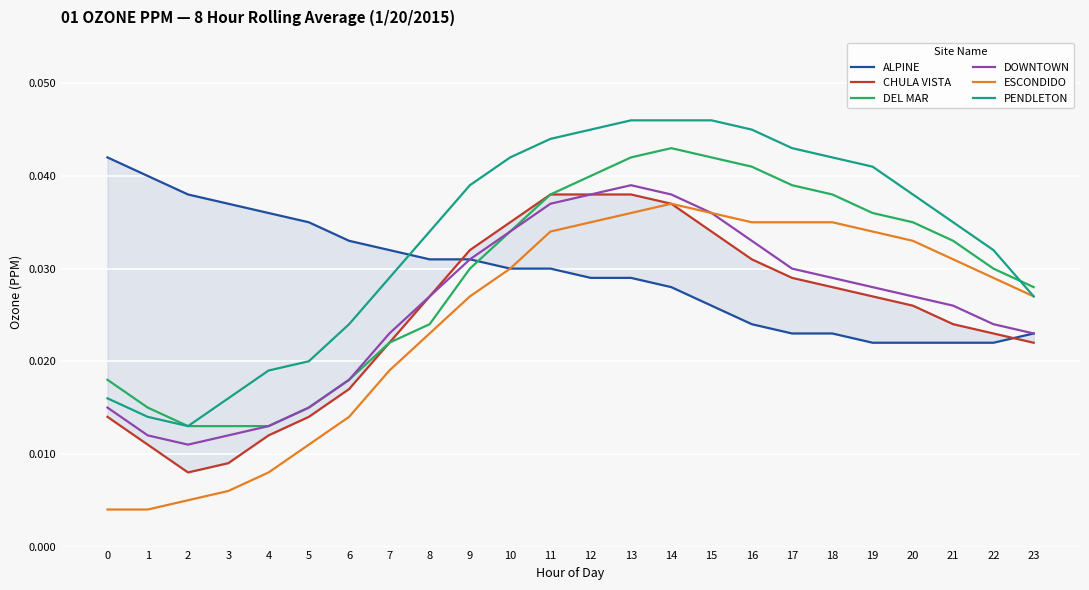

What are all the series names shown in the legend?

ALPINE, CHULA VISTA, DEL MAR, DOWNTOWN, ESCONDIDO, PENDLETON